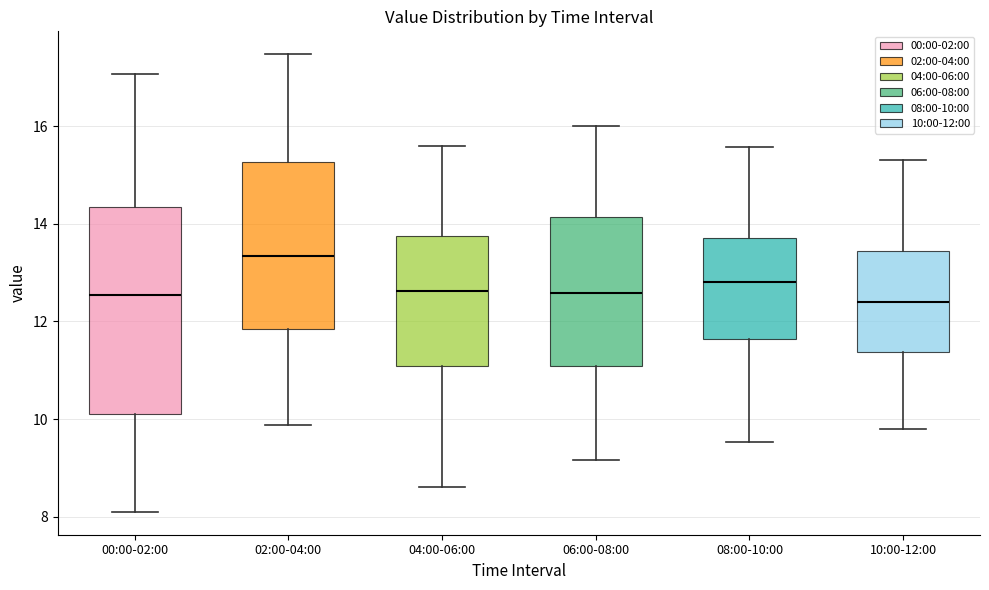

Reading left to right, transcribe this box plot: for each box, give where its median line is, the range the box spans, and where its two whiskers end, as read against the y-axis. The values are not printed on the chart, so give them approximately, as read against the axis.

00:00-02:00: median 12.6, box 10.0 to 14.4, whiskers 8.2 to 17.0
02:00-04:00: median 13.4, box 11.8 to 15.2, whiskers 9.8 to 17.4
04:00-06:00: median 12.6, box 11.0 to 13.8, whiskers 8.6 to 15.6
06:00-08:00: median 12.6, box 11.0 to 14.2, whiskers 9.2 to 16.0
08:00-10:00: median 12.8, box 11.6 to 13.8, whiskers 9.6 to 15.6
10:00-12:00: median 12.4, box 11.4 to 13.4, whiskers 9.8 to 15.4